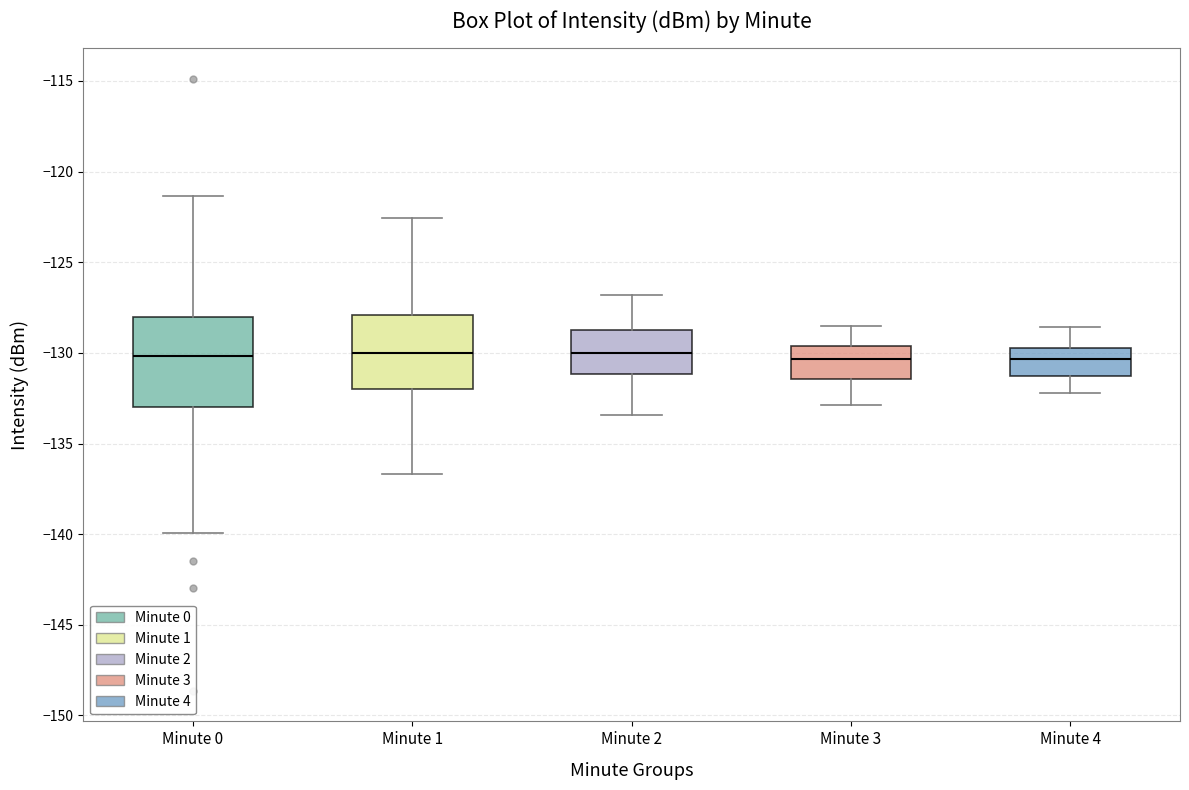

Reading left to right, transcribe this box plot: for each box, give where its median line is, the range the box spans, and where its two whiskers end, as read against the y-axis. The values are not printed on the chart, so give them approximately, as read against the axis.

Minute 0: median -130.0, box -133.0 to -128.0, whiskers -140.0 to -121.5
Minute 1: median -130.0, box -132.0 to -128.0, whiskers -136.5 to -122.5
Minute 2: median -130.0, box -131.0 to -128.5, whiskers -133.5 to -127.0
Minute 3: median -130.5, box -131.5 to -129.5, whiskers -133.0 to -128.5
Minute 4: median -130.5, box -131.5 to -129.5, whiskers -132.0 to -128.5